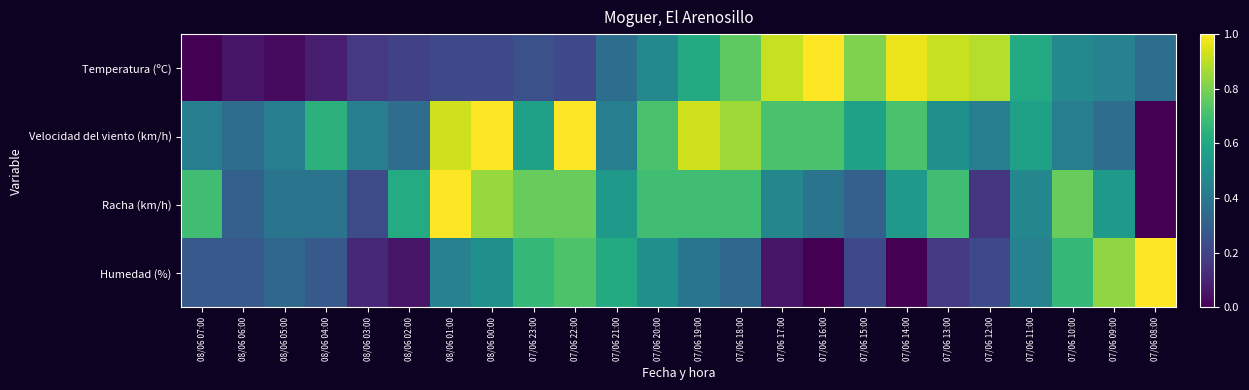

At 07/06 19:00, list the series in order from largest to smallest.

Velocidad del viento (km/h), Racha (km/h), Temperatura (ºC), Humedad (%)